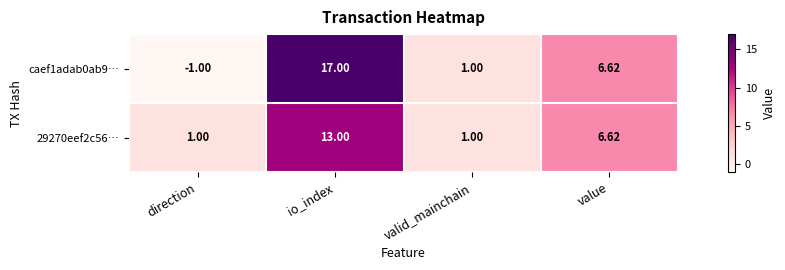

Which label corresponds to the largest value in the chart?

io_index